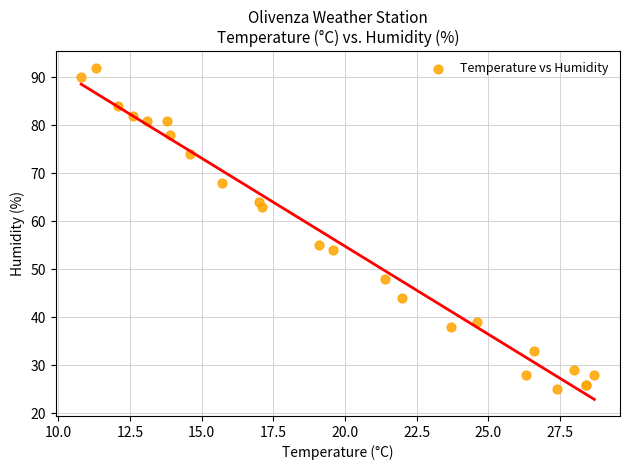

What Y value in the scatter plot is closest to 58?

55